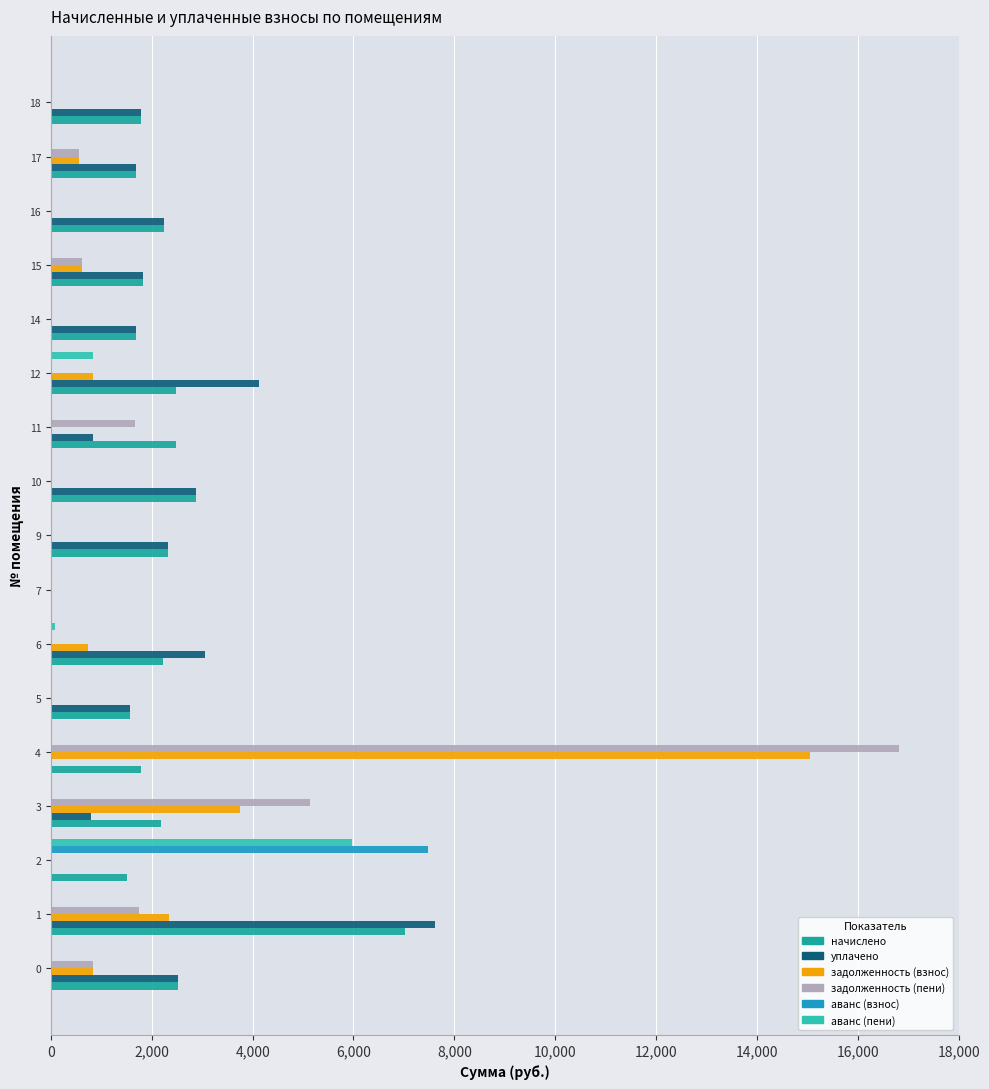

What is the sum of the аванс (пени) values at 14 and 12?

826.3